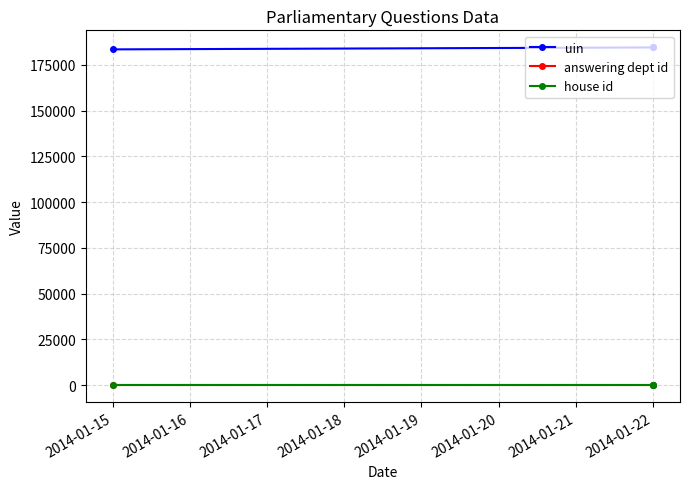

Which category has the lowest value across all series?

2014-01-22